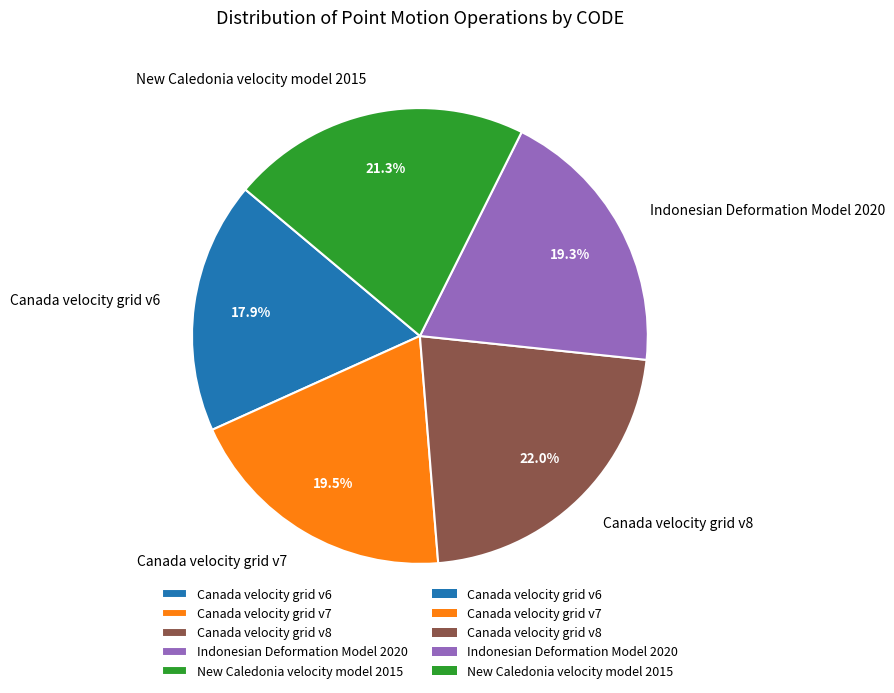

True or false: Canada velocity grid v8 accounts for 29% of the total.

False